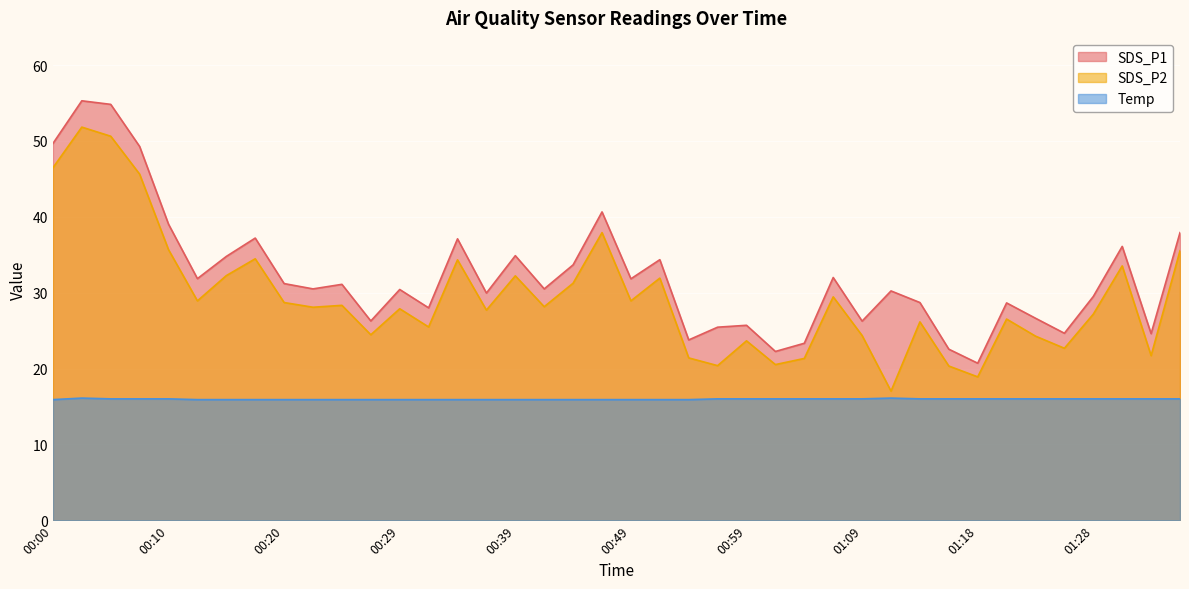

What is the minimum value shown in the chart?

15.9